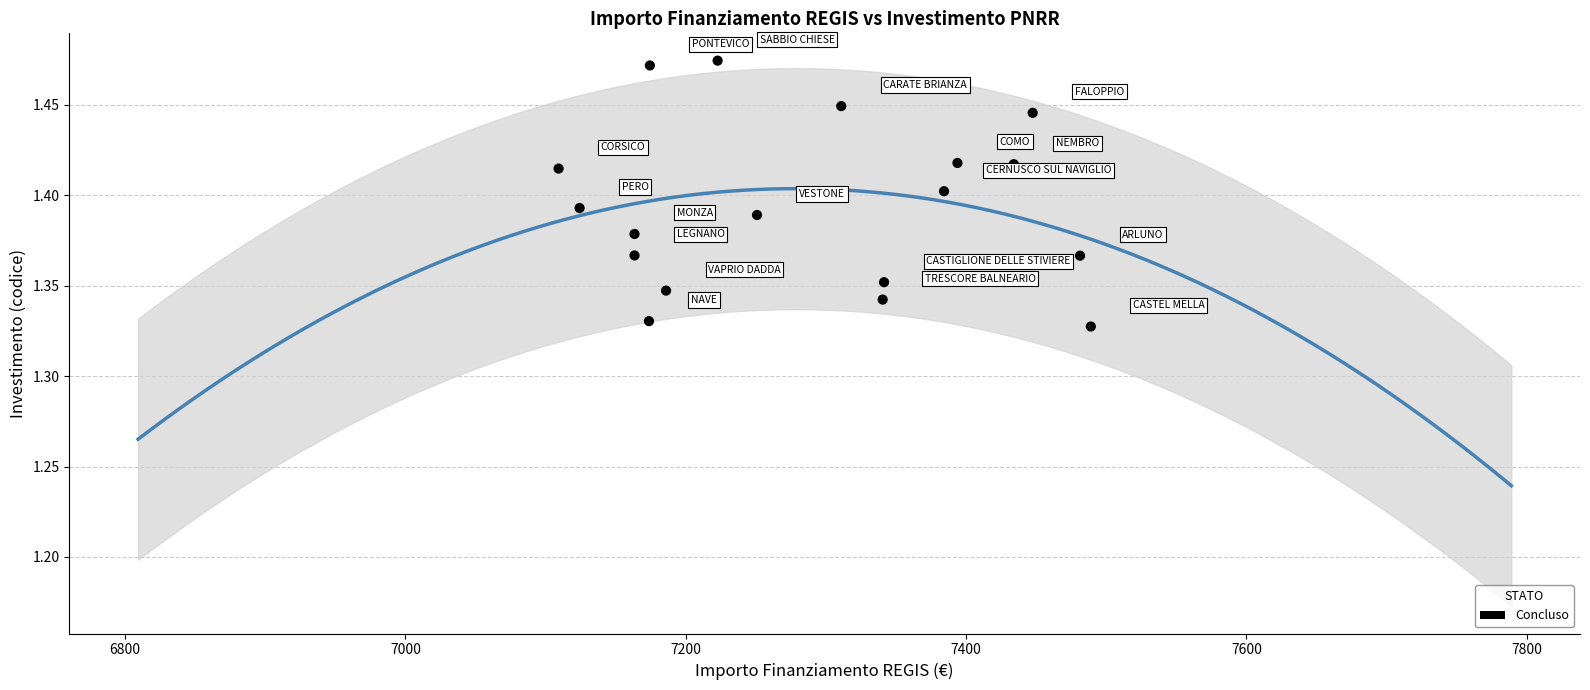

What is the range of X values (max minus min)?

379.7